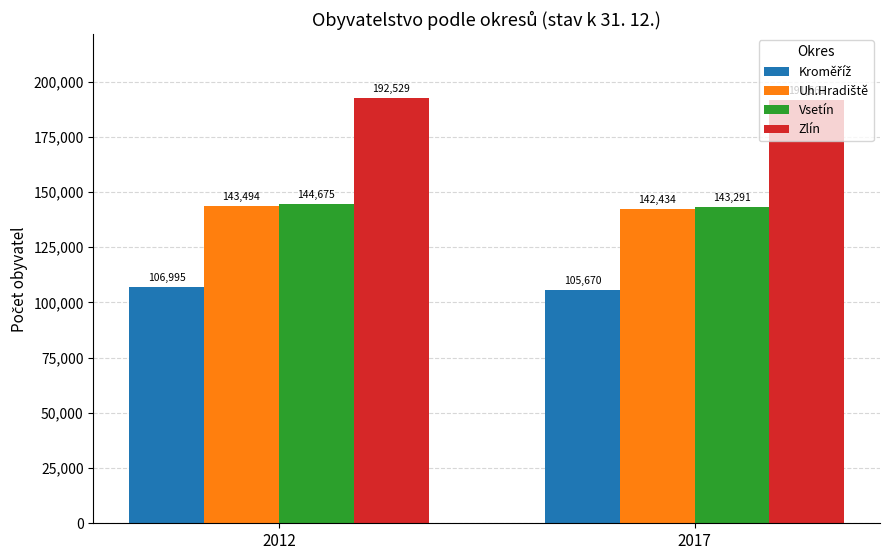

The Vsetín series shows 207024 at 2017. True or false?

False